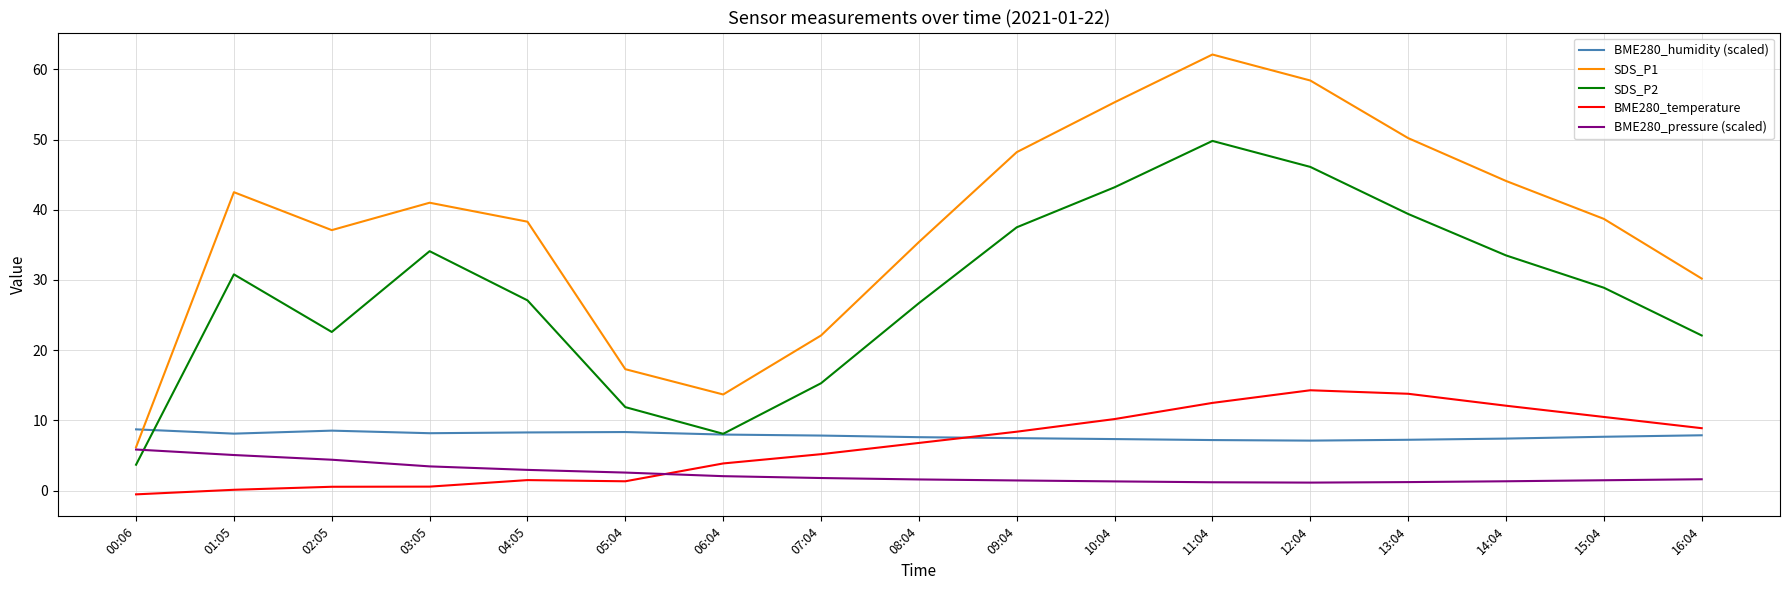

True or false: SDS_P2 and SDS_P1 cross at least once.

False